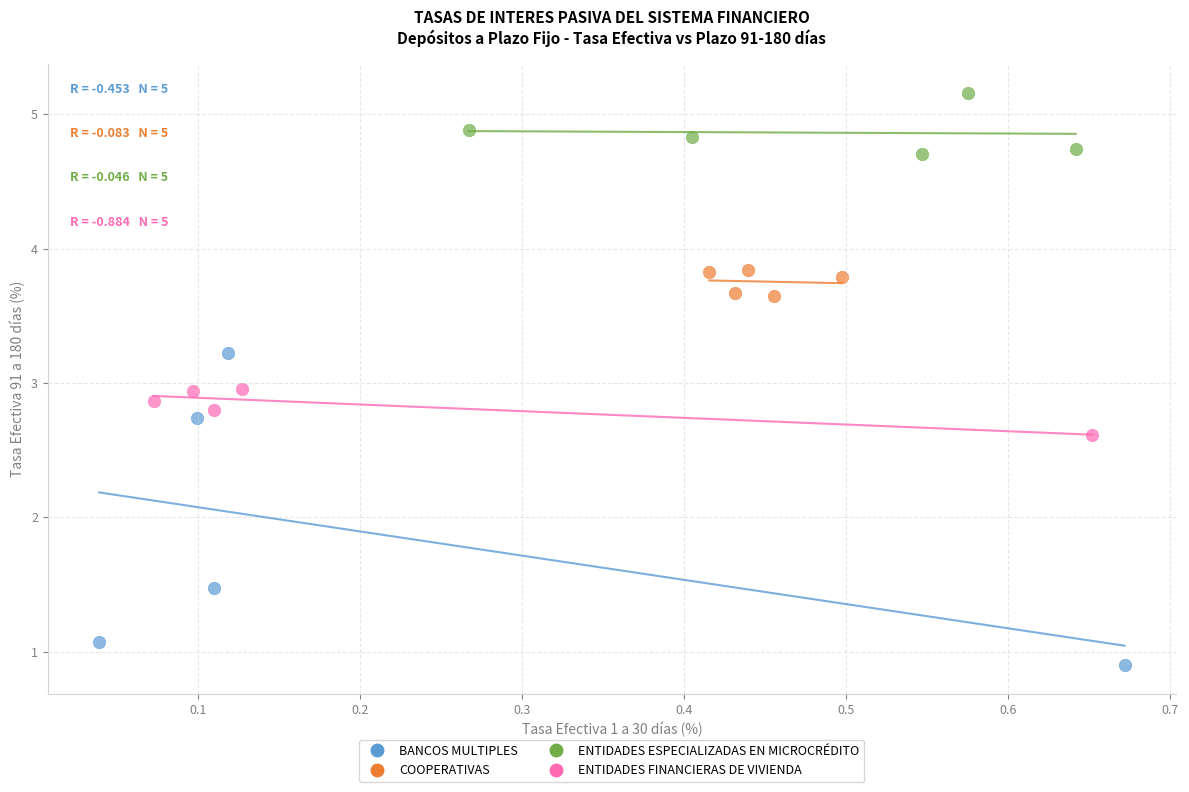

Which series contains the highest Y value?

ENTIDADES ESPECIALIZADAS EN MICROCRÉDITO